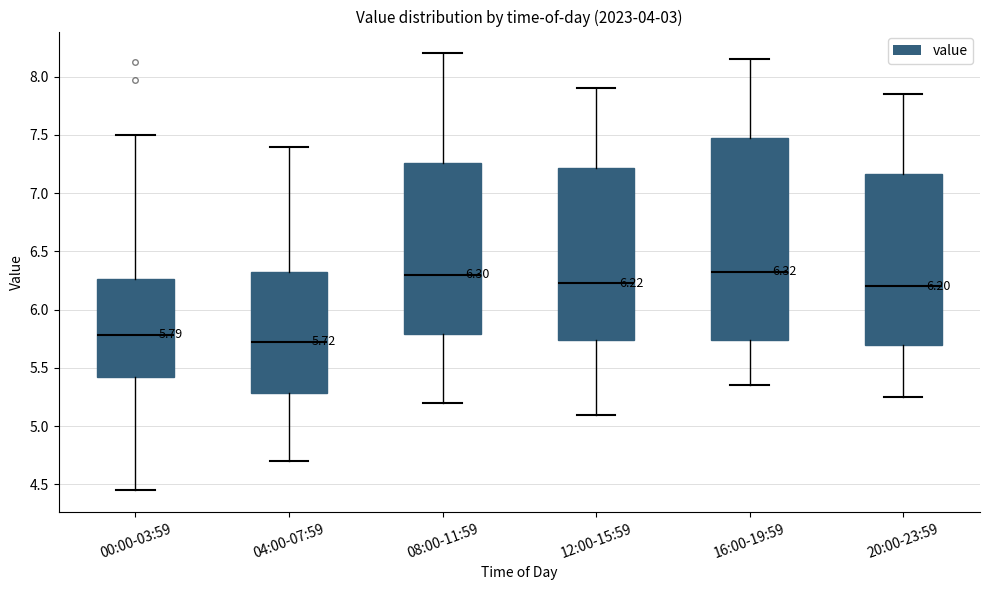

Comparing the boxes themselves (not the whiskers), which one is the tallest?

16:00-19:59